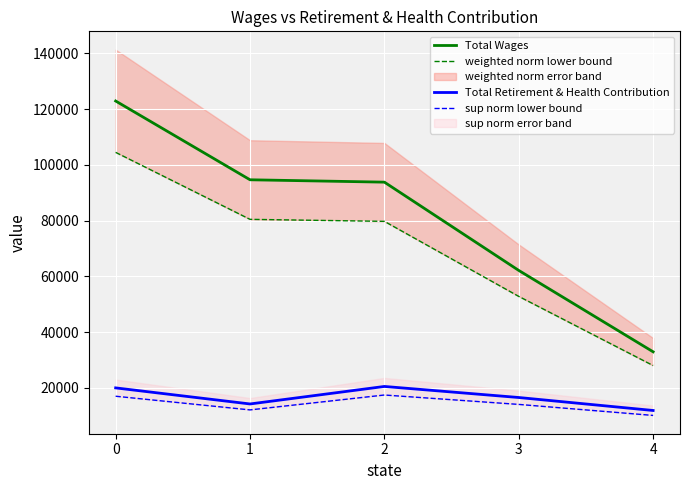

Which series has the largest total across all categories?

Total Wages